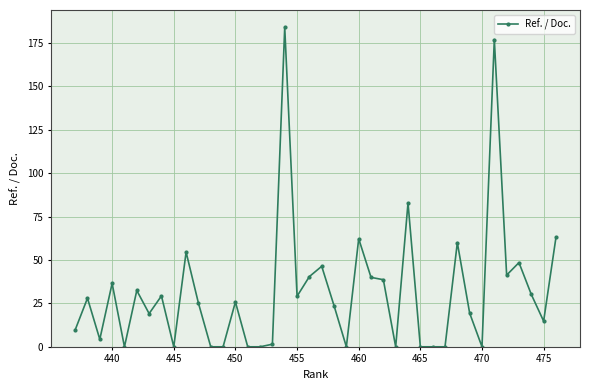

True or false: there are more than 2 points higher than both neighbors.

True